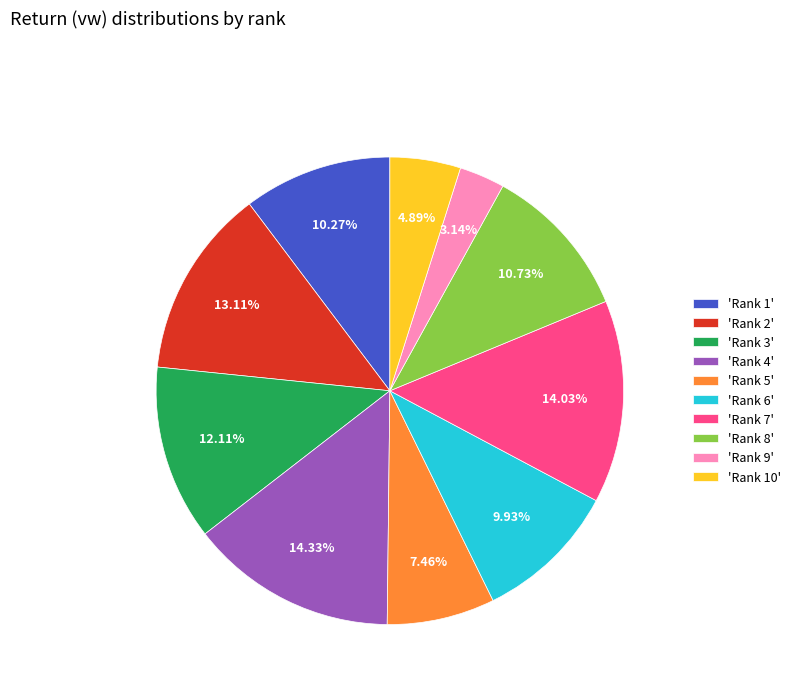

Is the sum of 'Rank 8' and 'Rank 7' greater than half?

No